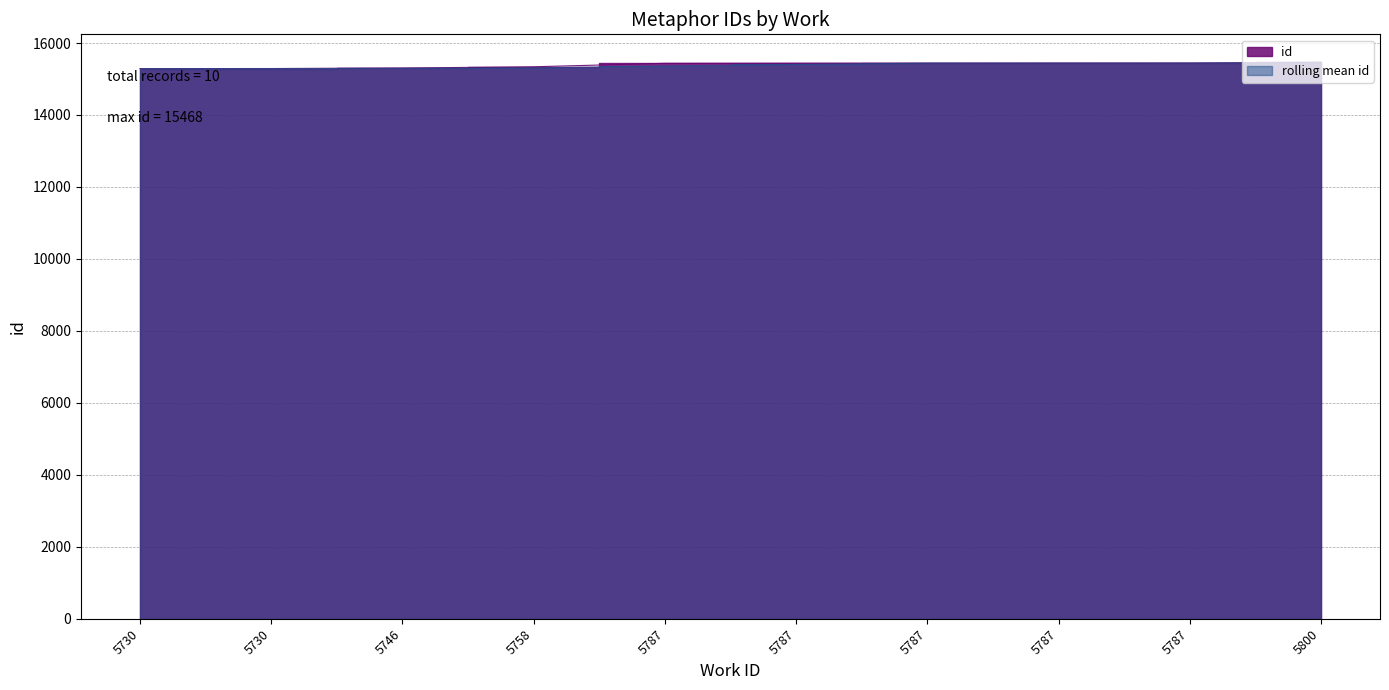

What is the difference between the maximum and second lowest values?

177